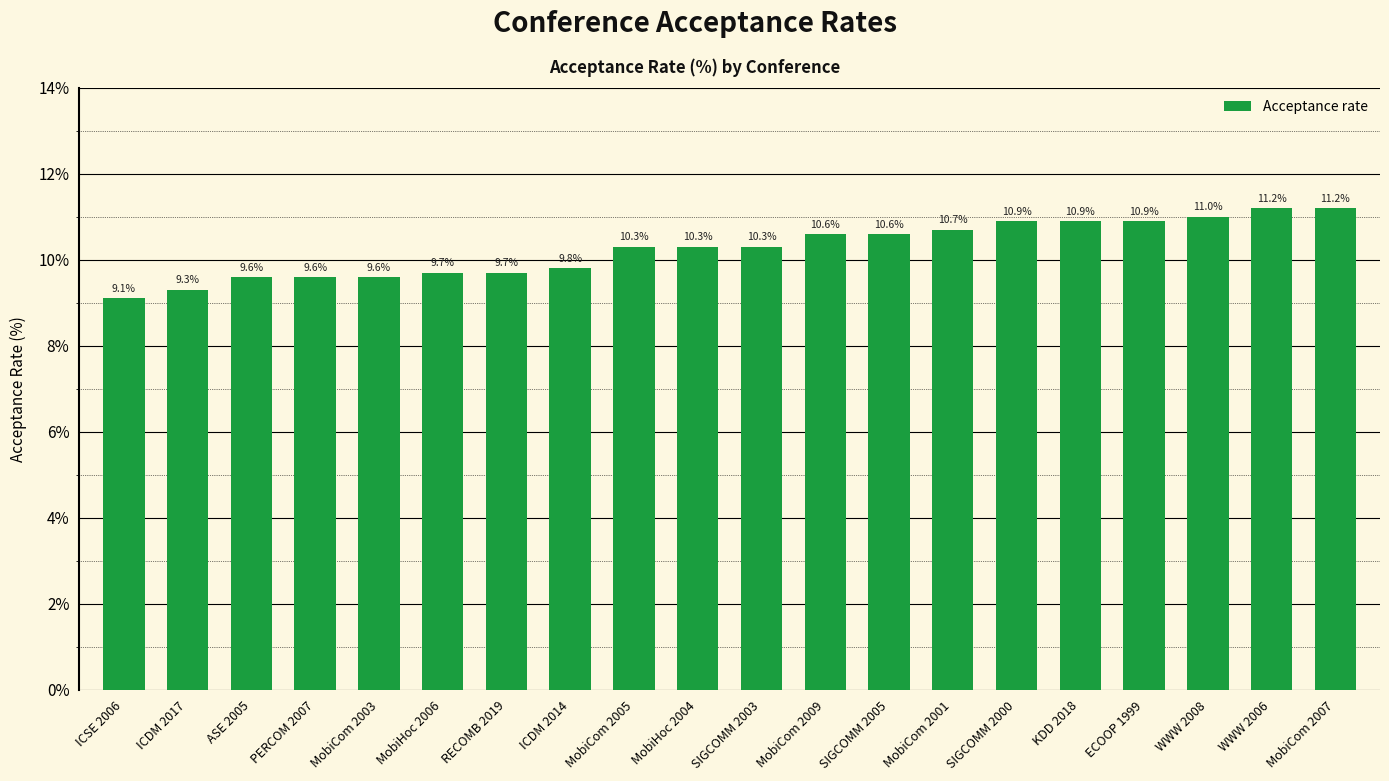

What is the difference between the second highest and minimum values?

2.1